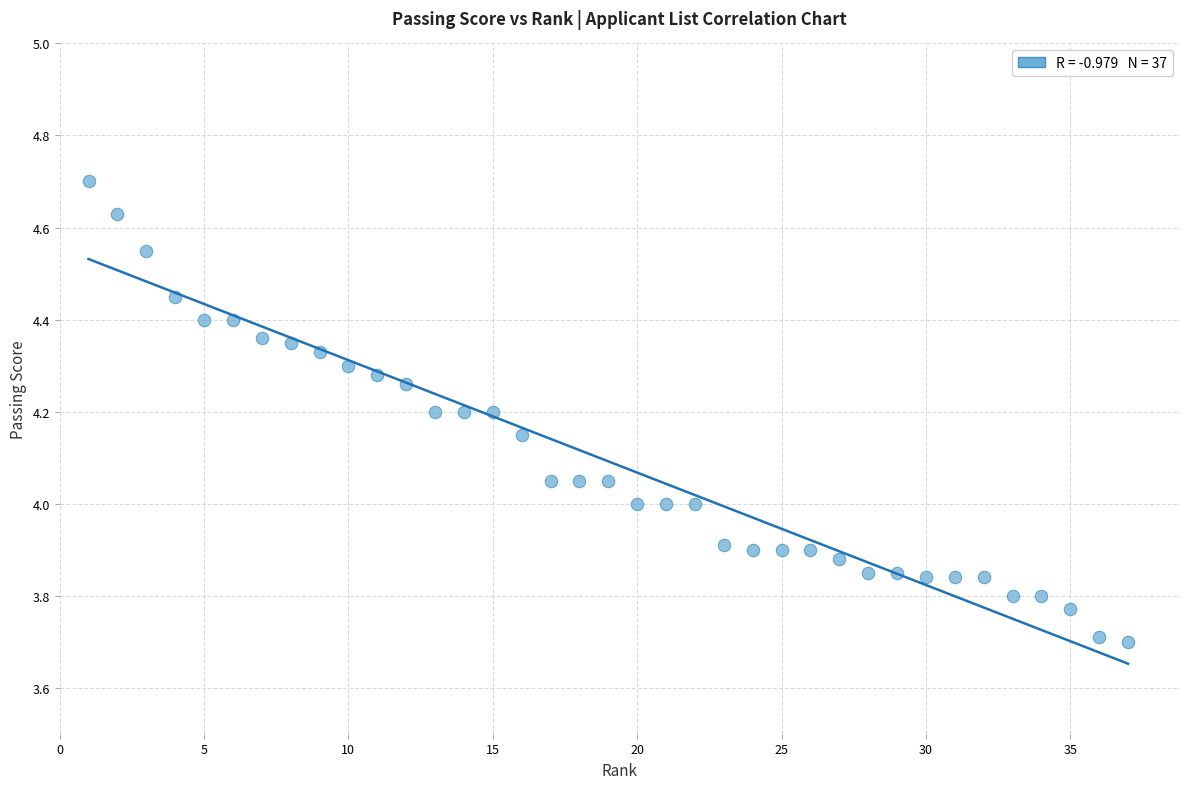

What is the range of Y values (max minus min)?

1.0